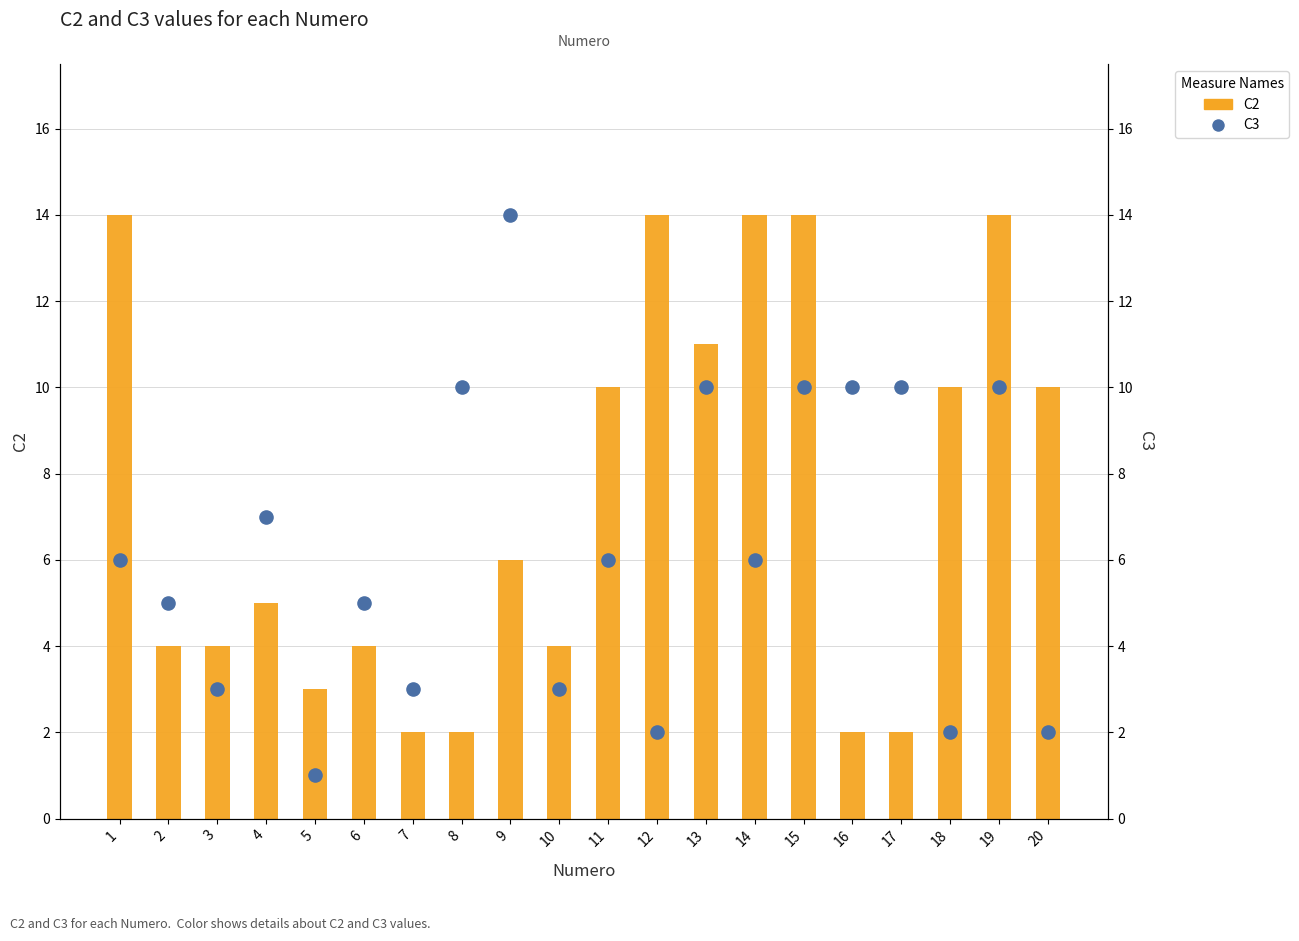

At which category is the sum across all series the highest?

15